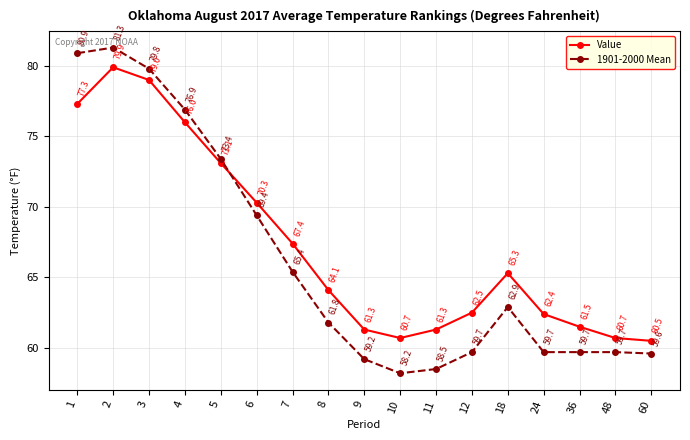

What is the difference between the Value values at 60 and 9?

0.8